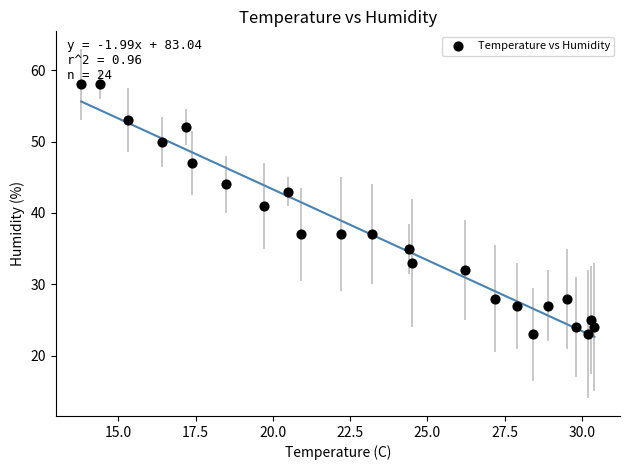

What is the range of Y values (max minus min)?

35